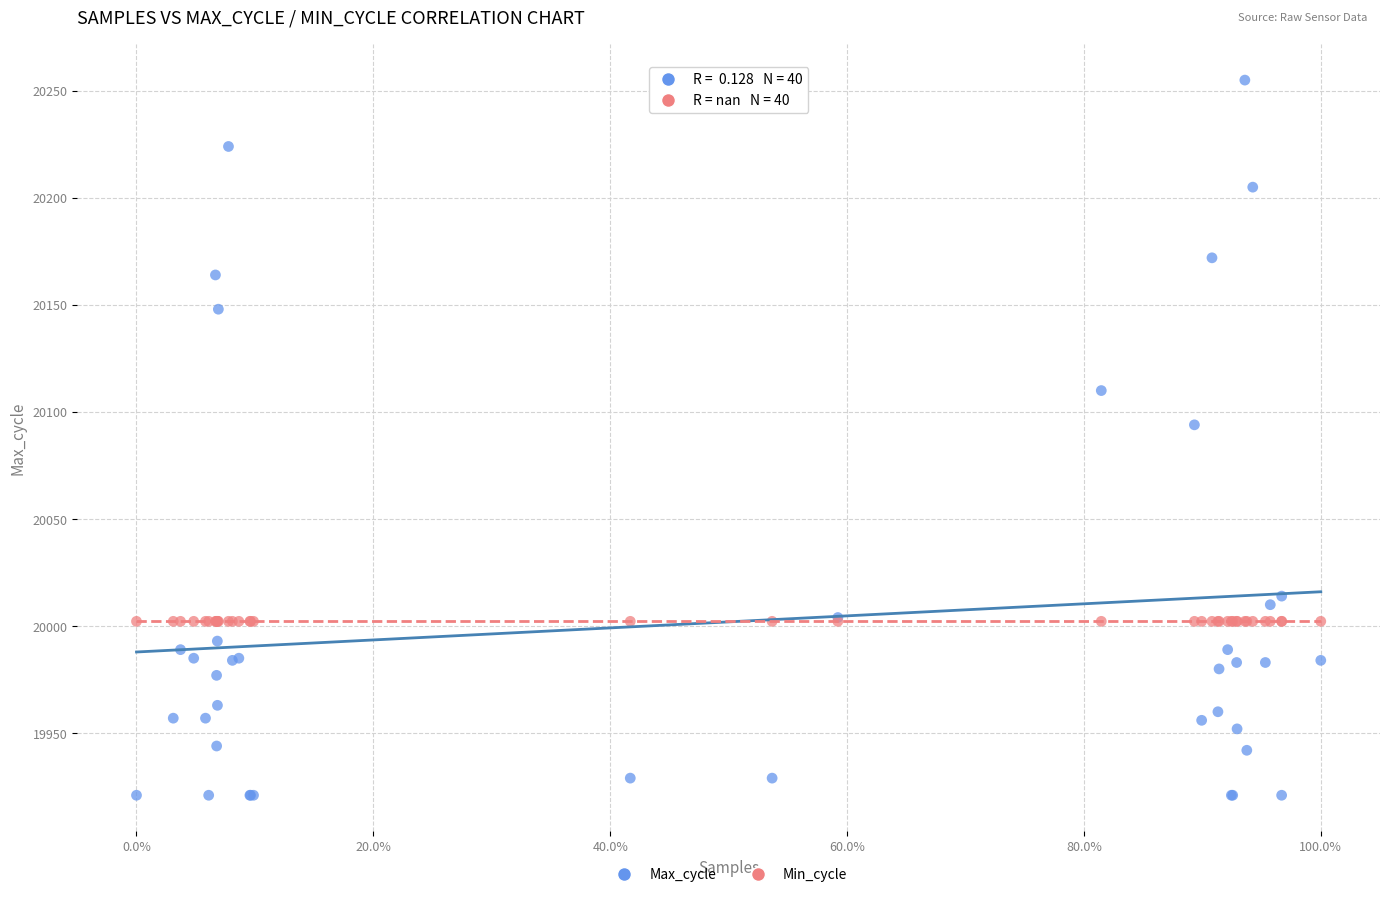

Which series reaches the maximum Y coordinate?

Max_cycle